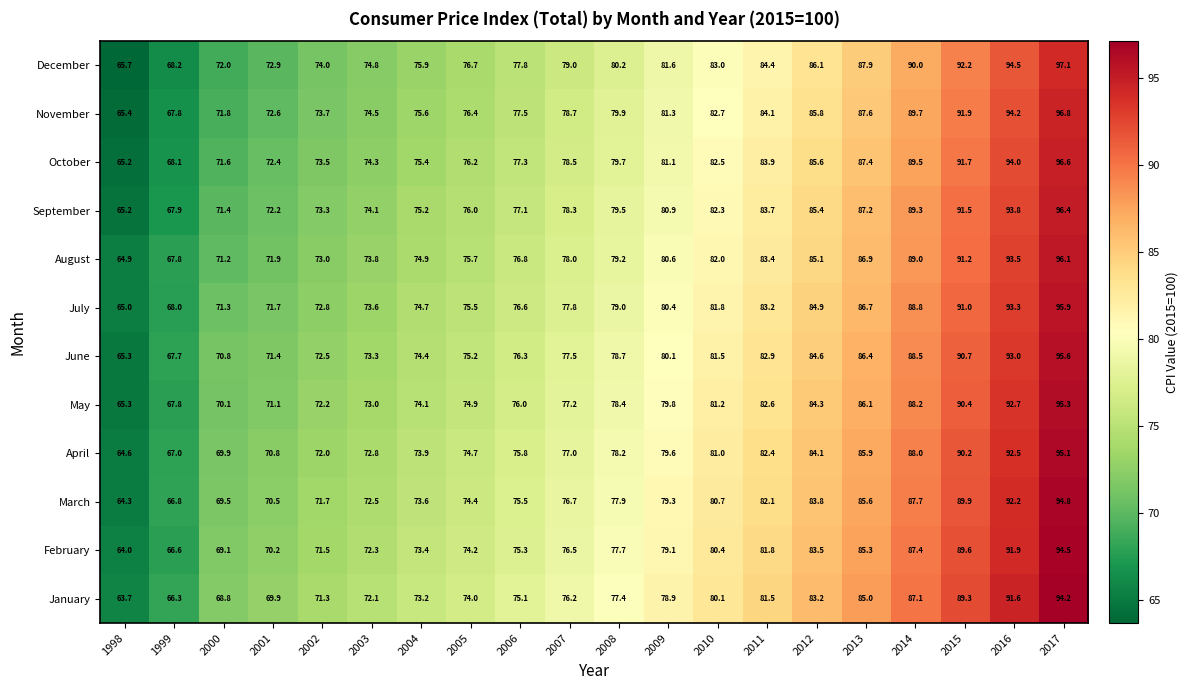

At which category is the sum across all series the highest?

2017